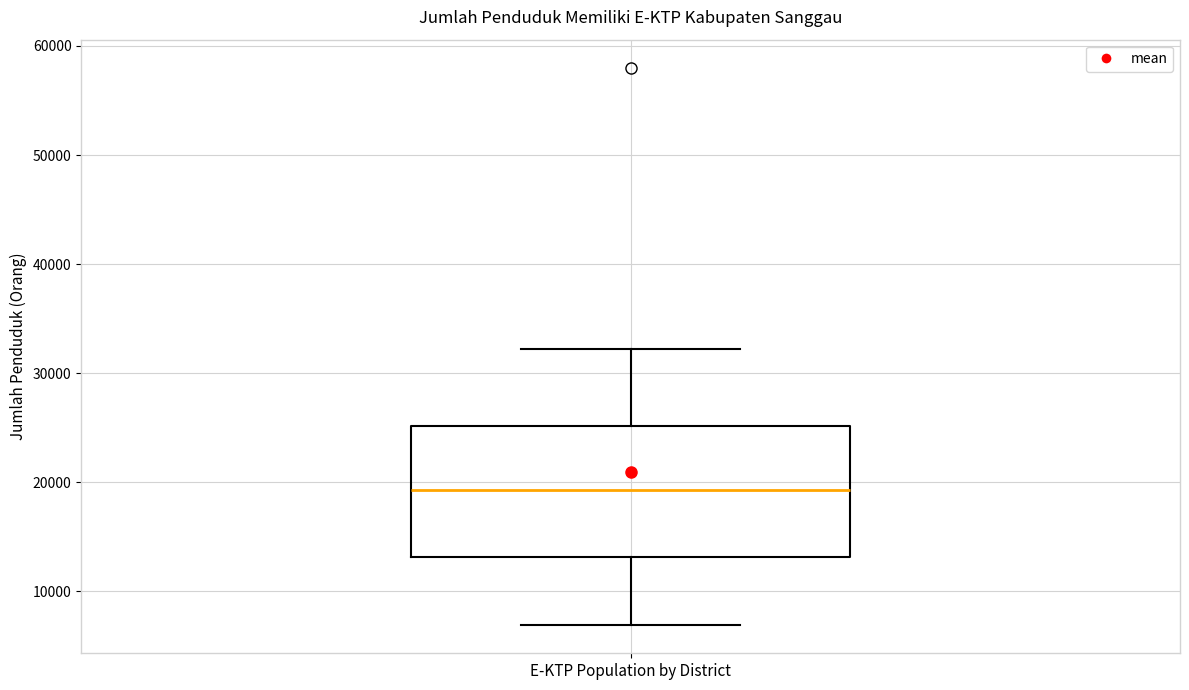

Transcribe this box plot: give where the median line is, the range the box spans, and where the two whiskers end, as read against the y-axis. The values are not printed on the chart, so give them approximately, as read against the axis.

median 19000, box 13000 to 25000, whiskers 7000 to 32000